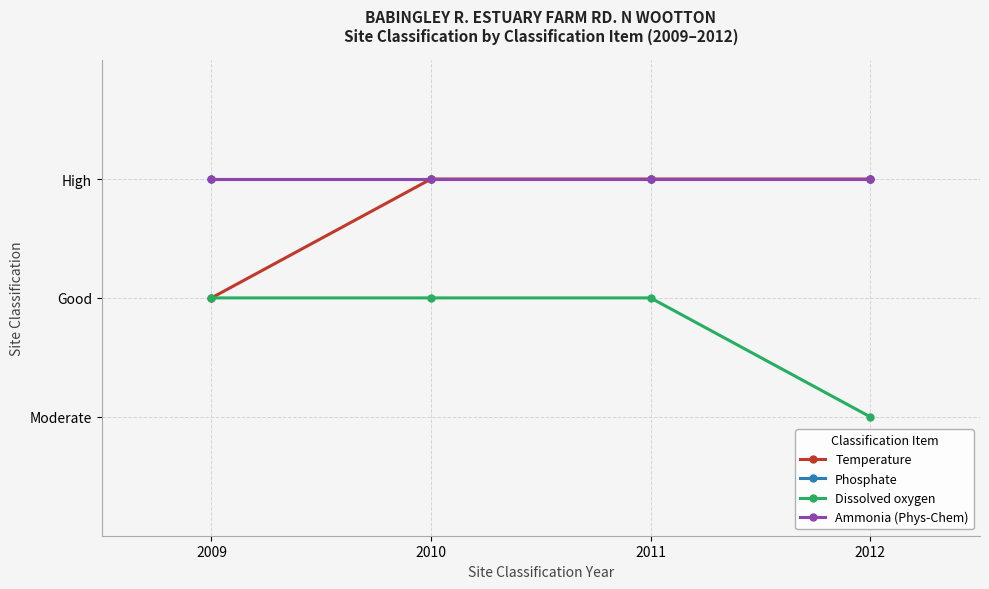

What is the sum of the Temperature values at 2010 and 2011?

6